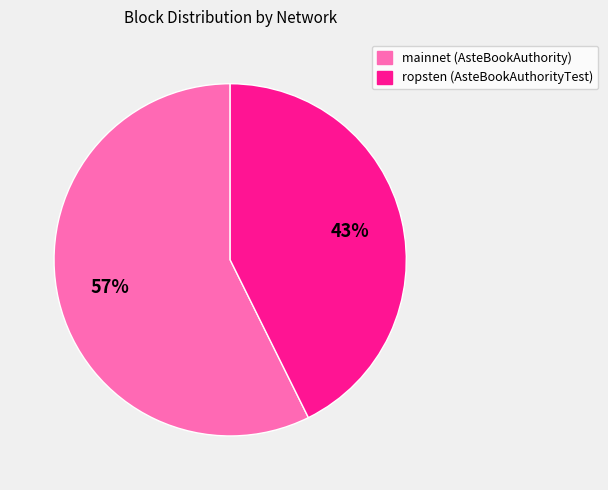

Is there a majority slice in this chart?

Yes